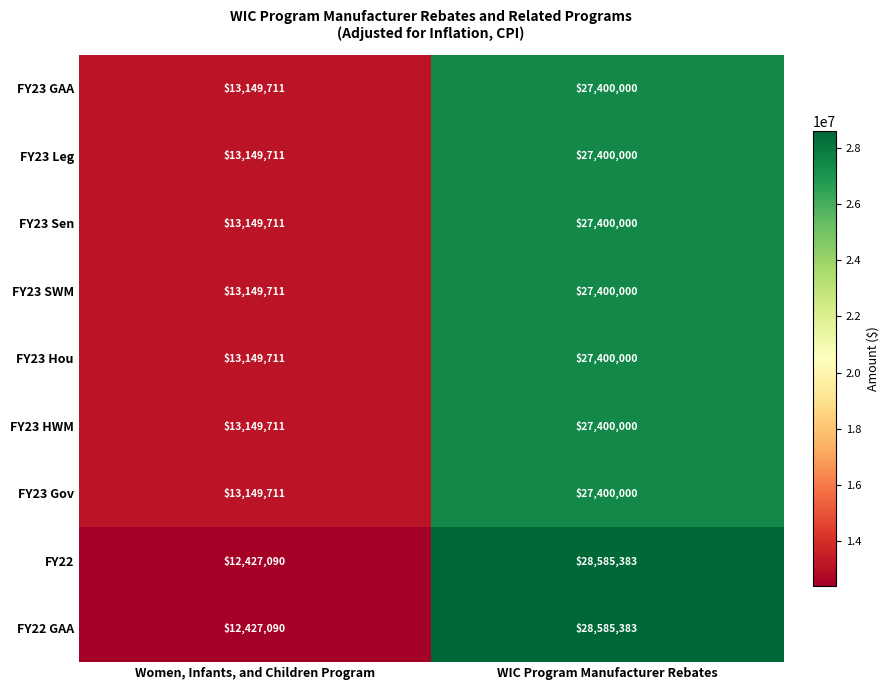

Rank the categories by FY23 Sen value from highest to lowest.

WIC Program Manufacturer Rebates, Women, Infants, and Children Program